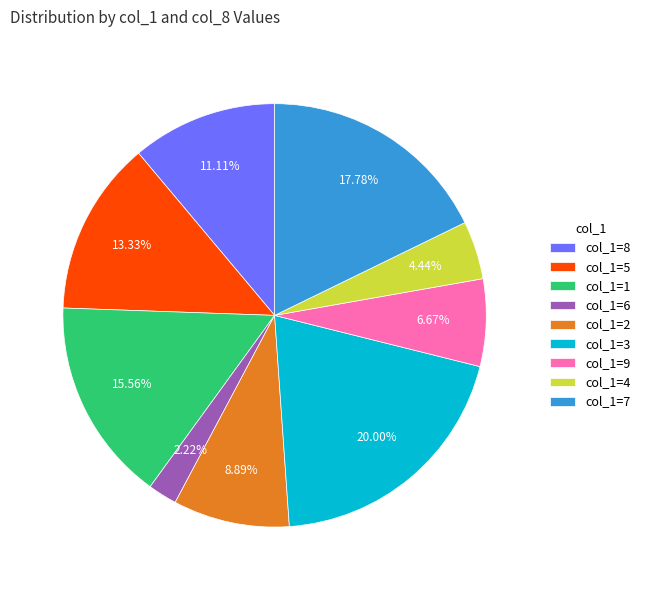

Is there any slice that represents more than half of the pie?

No